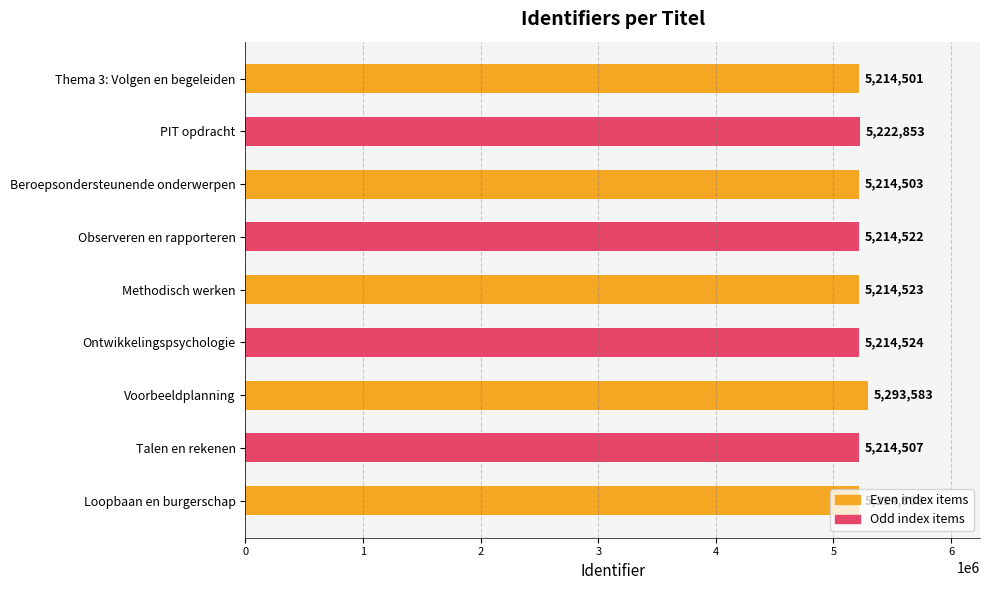

Where is the data nearest to the value 5254042?

PIT opdracht